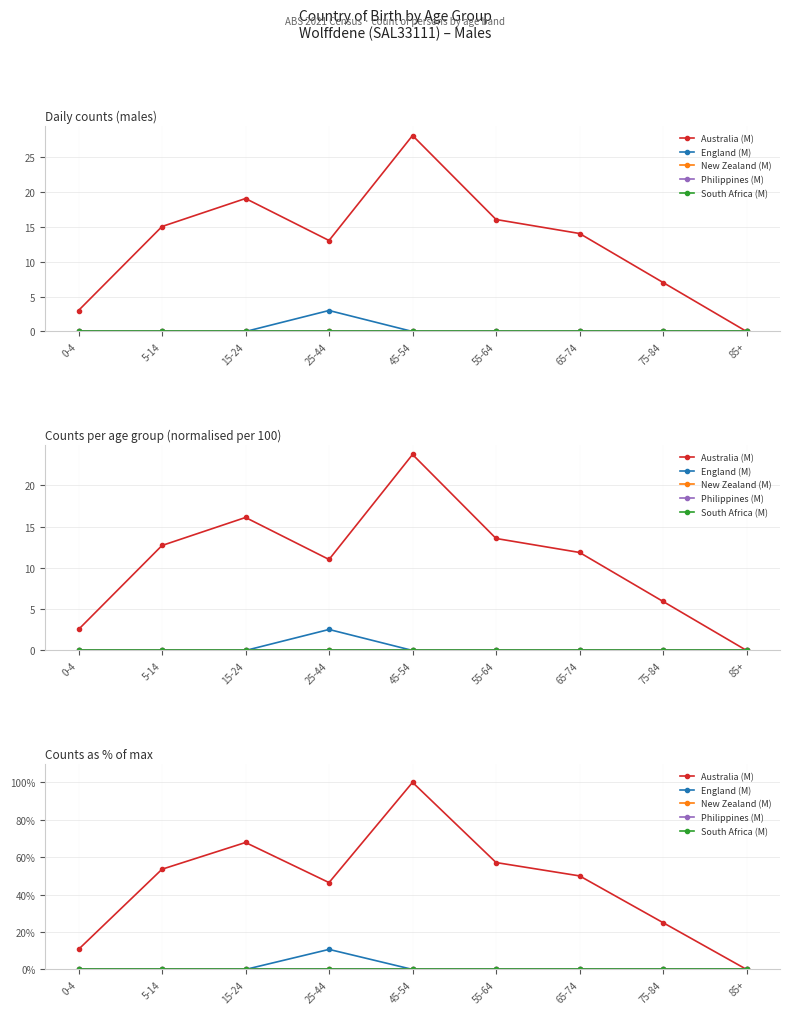

What are all the series names shown in the legend?

Australia (M), England (M), New Zealand (M), Philippines (M), South Africa (M)